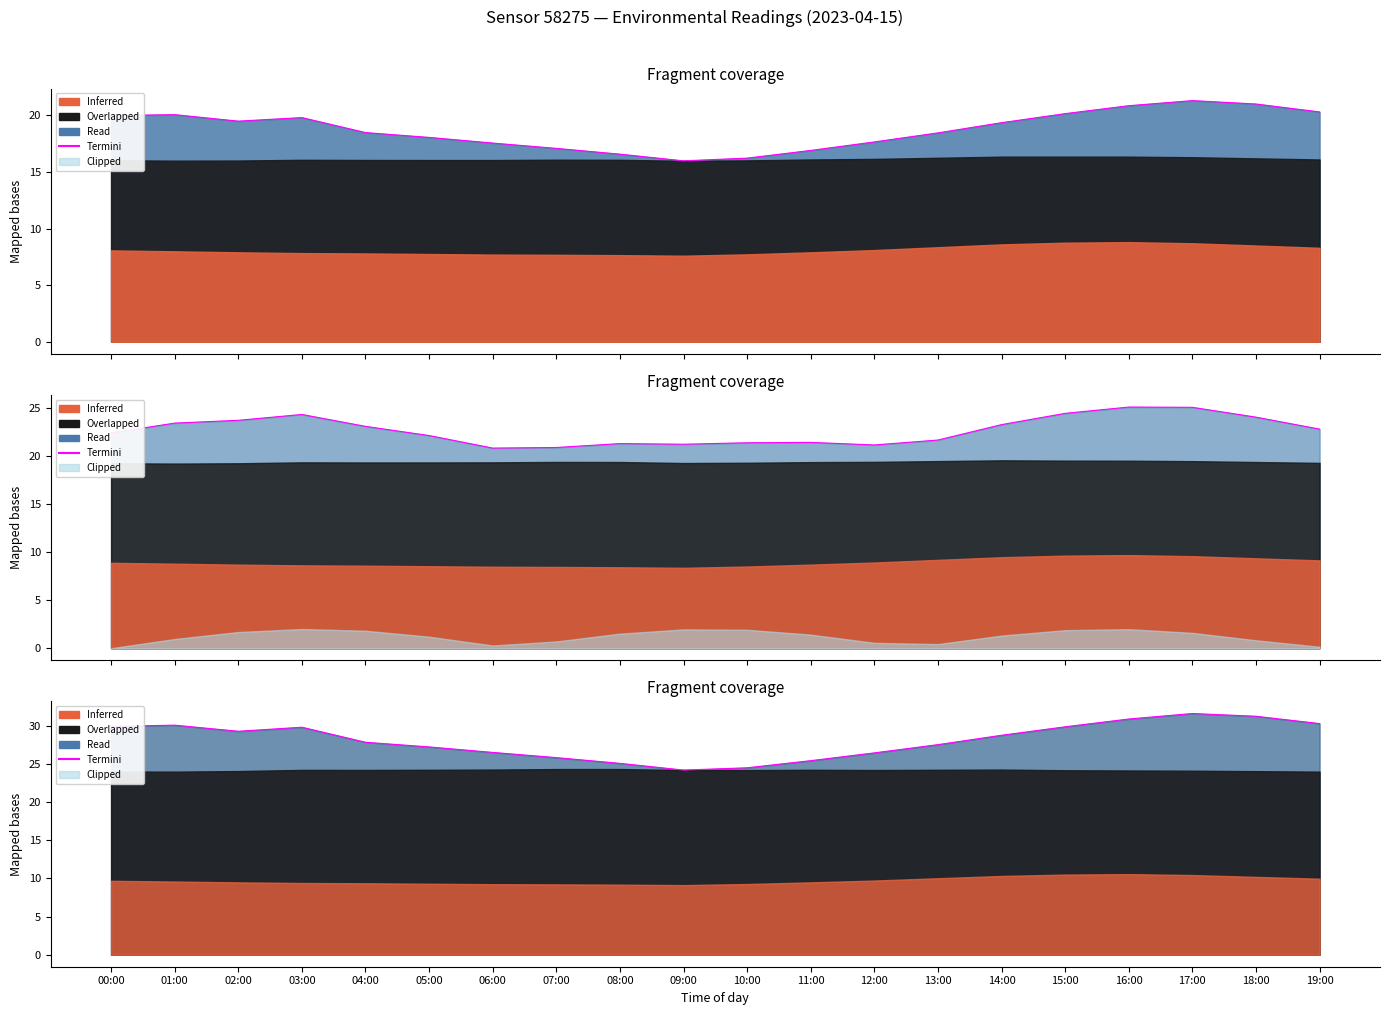

How many points are lower than both their immediate neighbors (excluding endpoints)?

2